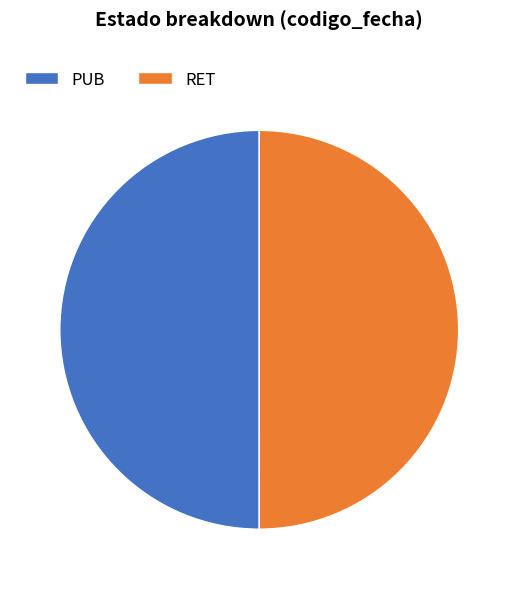

Do PUB and RET together represent more than half of the pie?

Yes